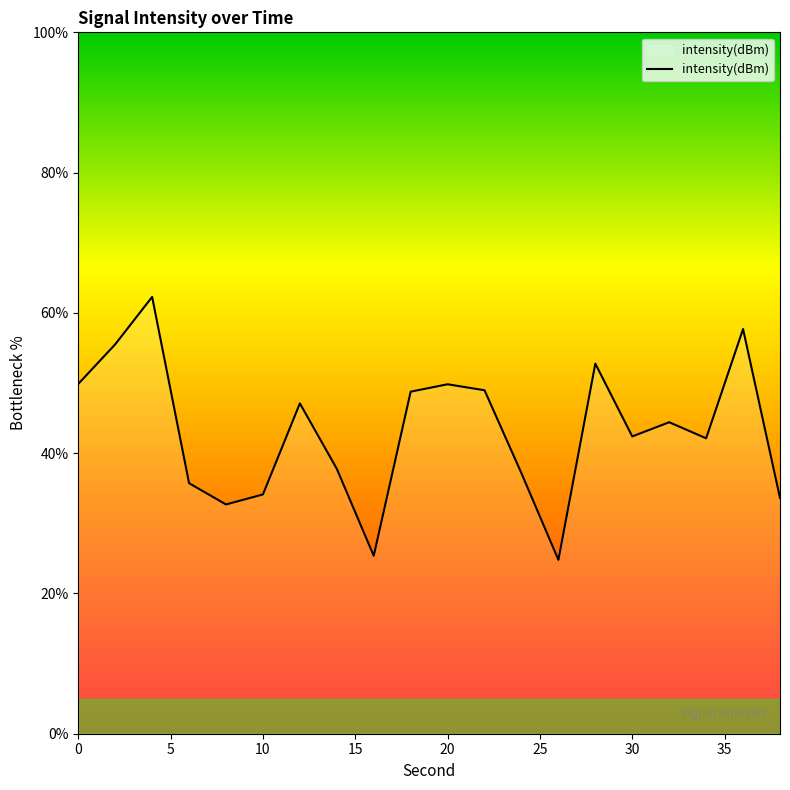

Is this an area chart (filled region under the line)?

No